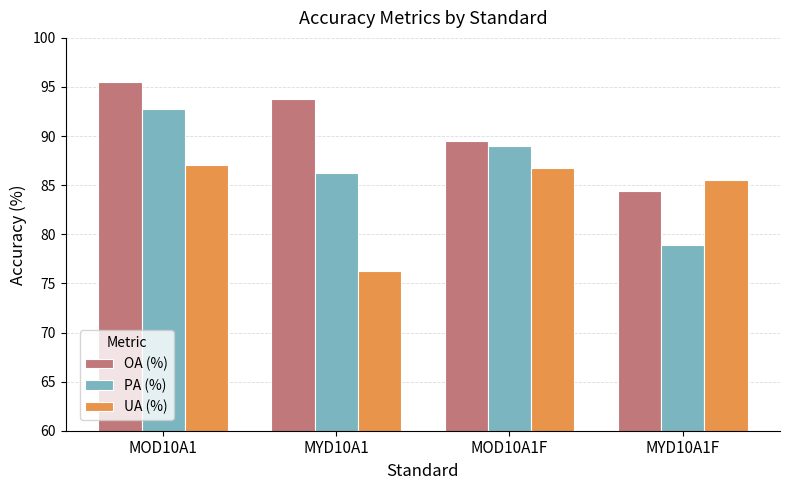

Which series has the widest spread of values?

PA (%)